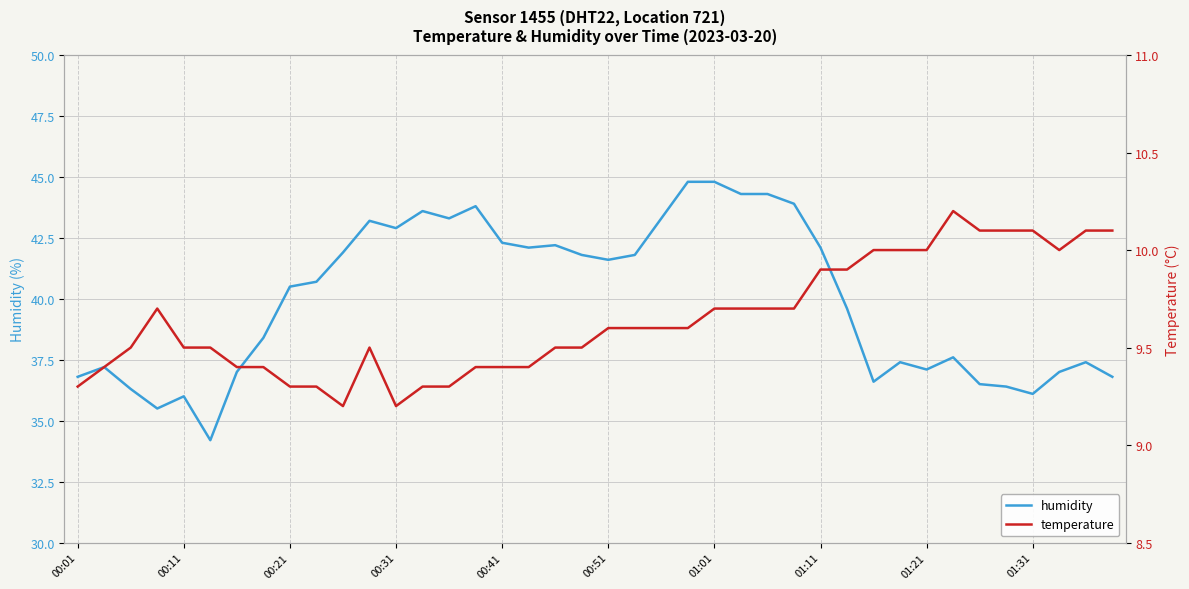

The value of humidity at 00:01 is 13.1. True or false?

False